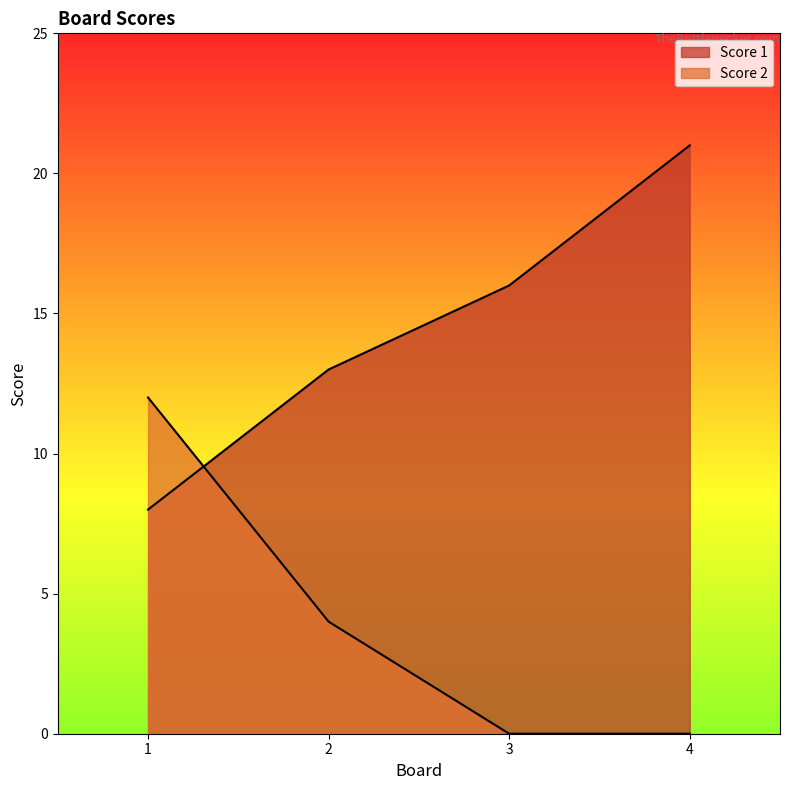

Rank the series by their maximum value, from lowest to highest.

Score 2, Score 1